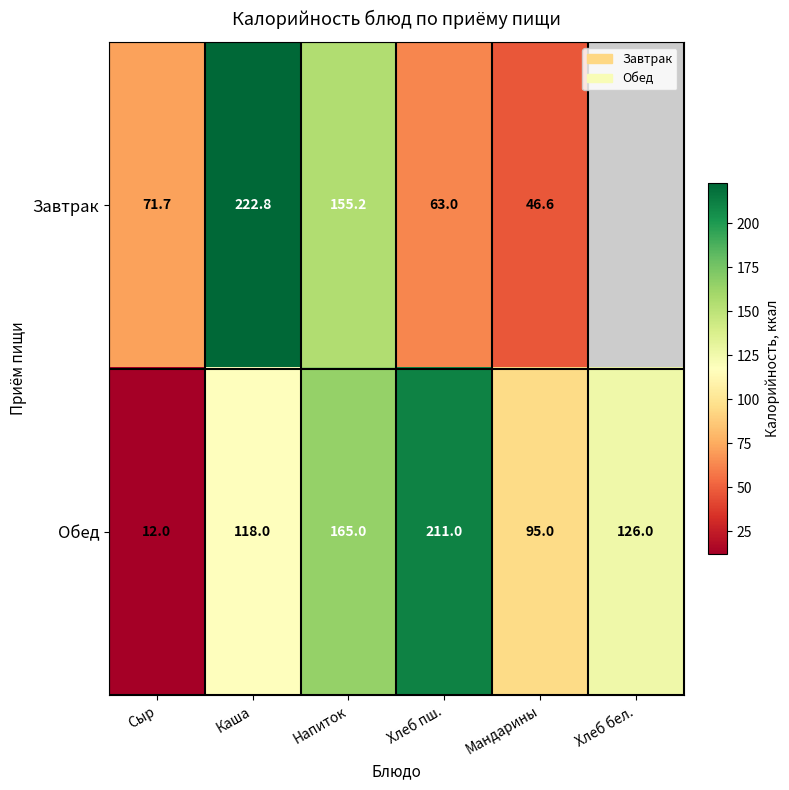

Read the Обед value at Сыр.

12.0